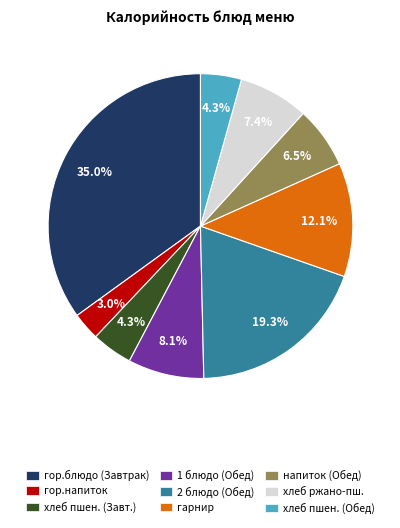

Is there any slice that represents more than half of the pie?

No